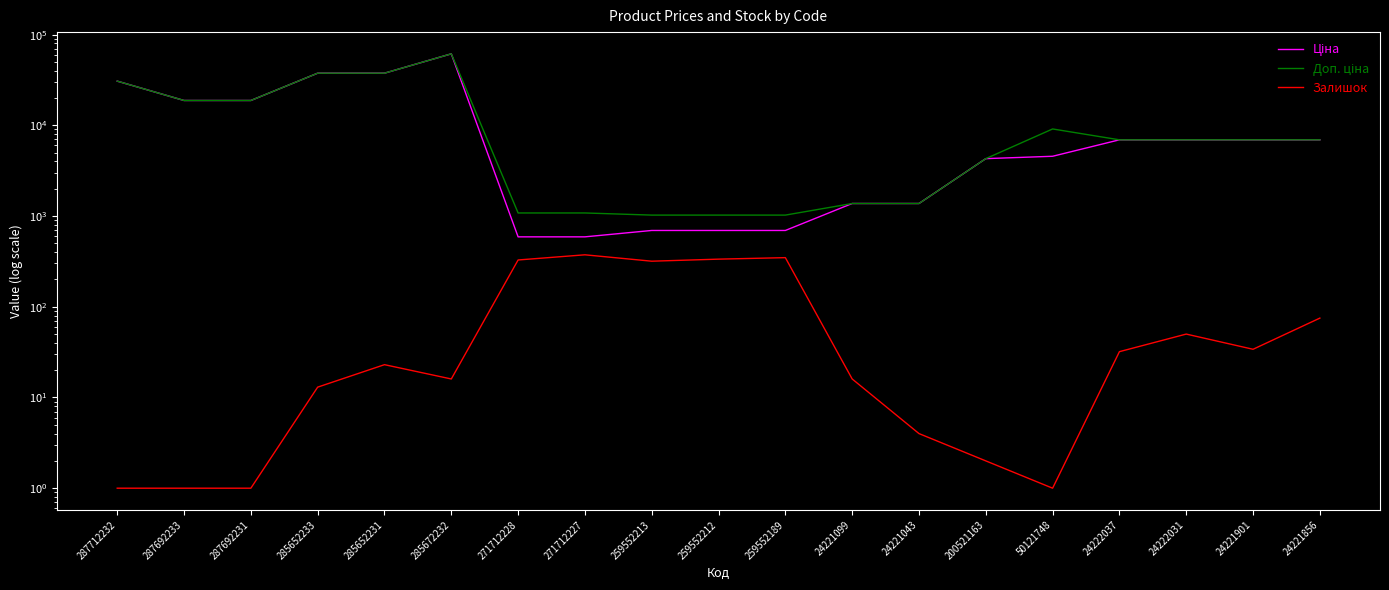

Which series has the widest spread of values?

Ціна